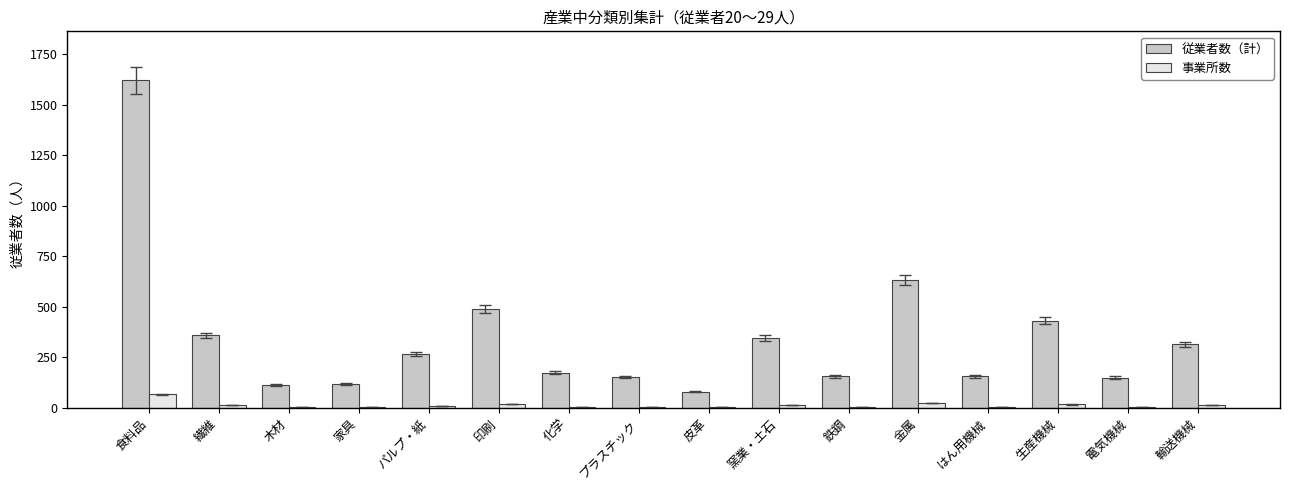

True or false: 従業者数（計） has a value of 431 at パルプ・紙.

False